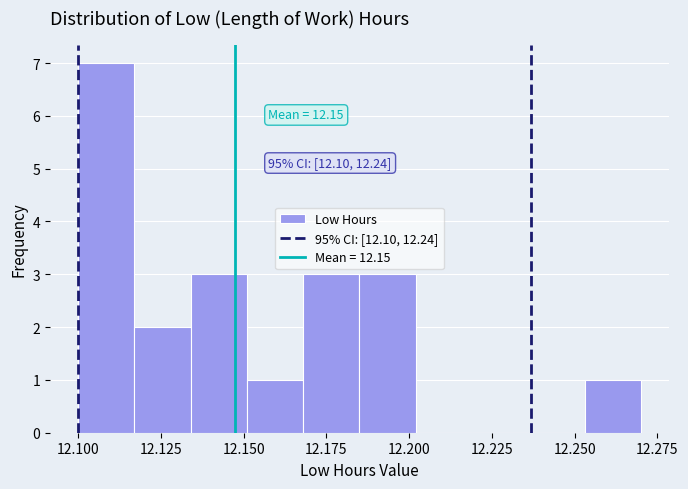

Around what value on the x-axis is the tallest bar? Give the approximate position of its centre, as read against the axis.

12.110